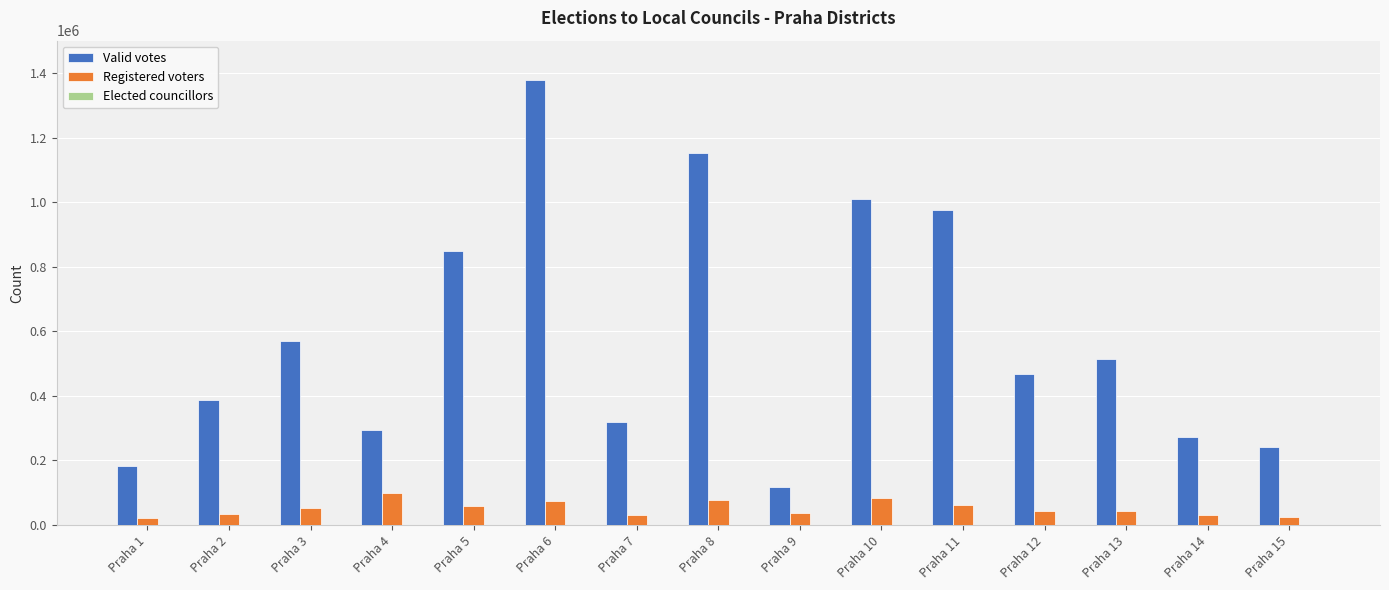

True or false: Valid votes has a value of 340277 at Praha 13.

False